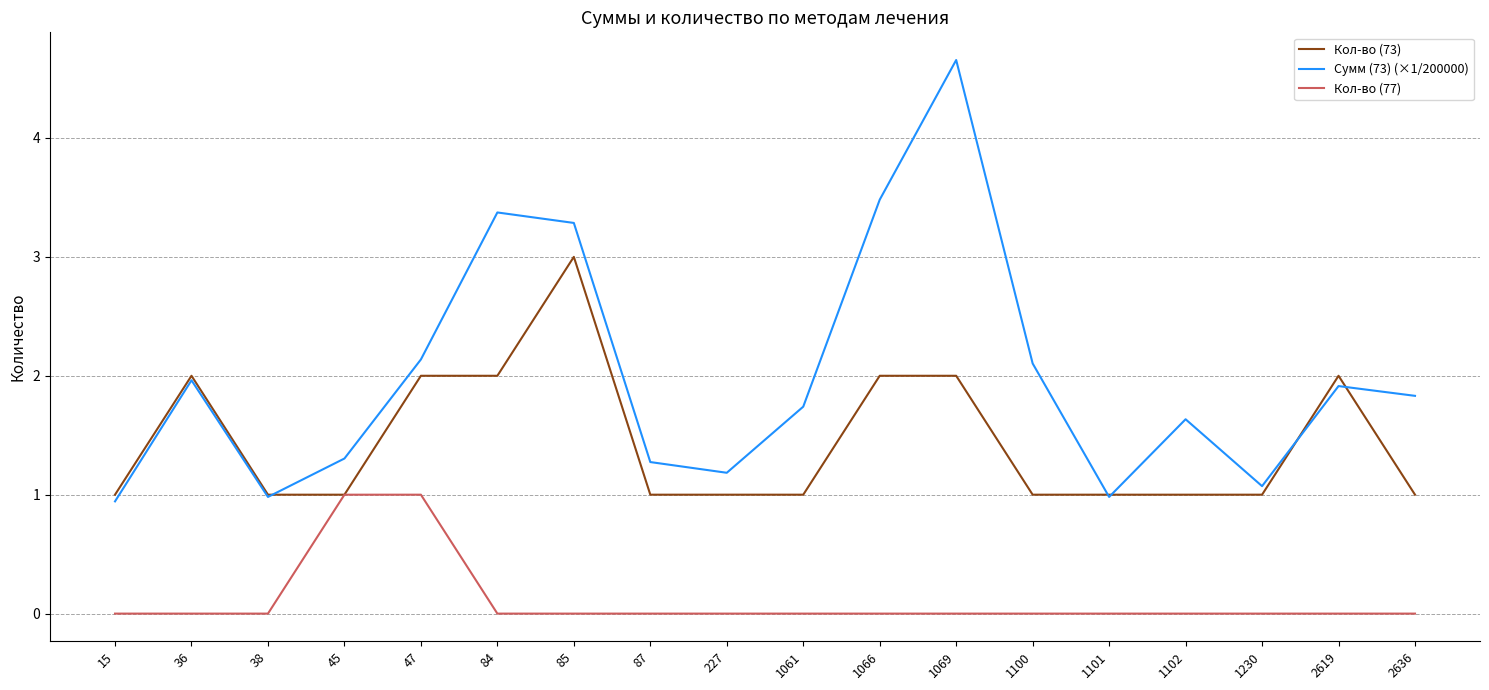

What is the average value of the Кол-во (73) series?

1.4